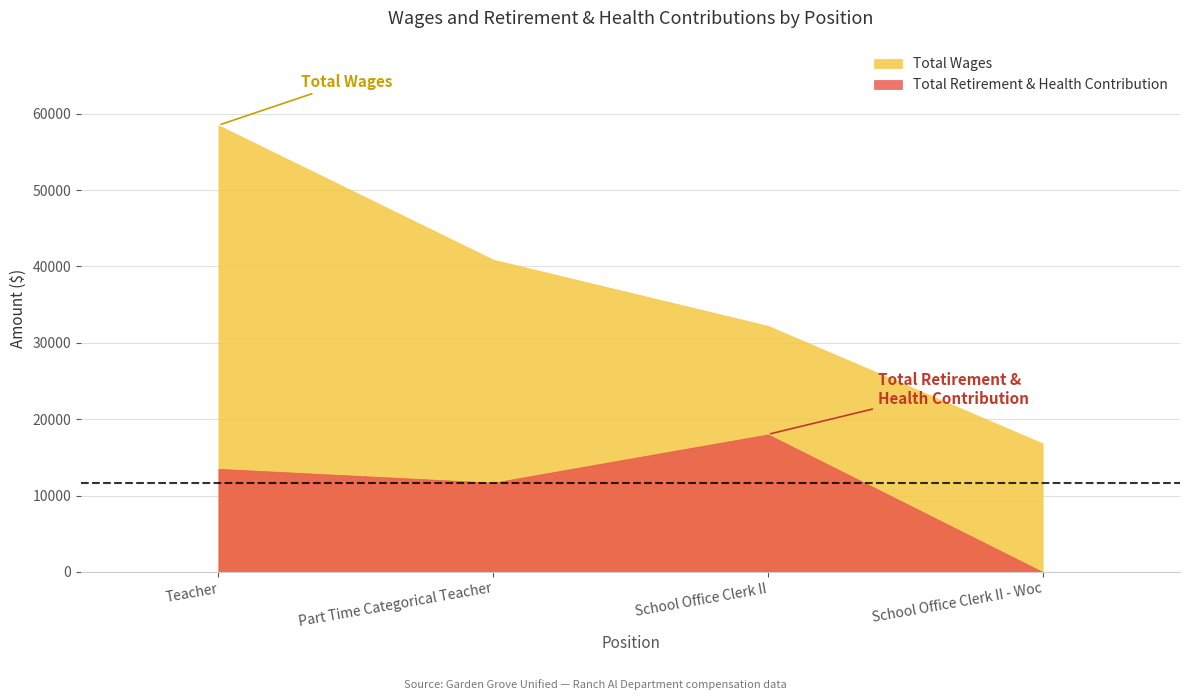

What is the sum of the Total Wages values at School Office Clerk II - Woc and Part Time Categorical Teacher?

57729